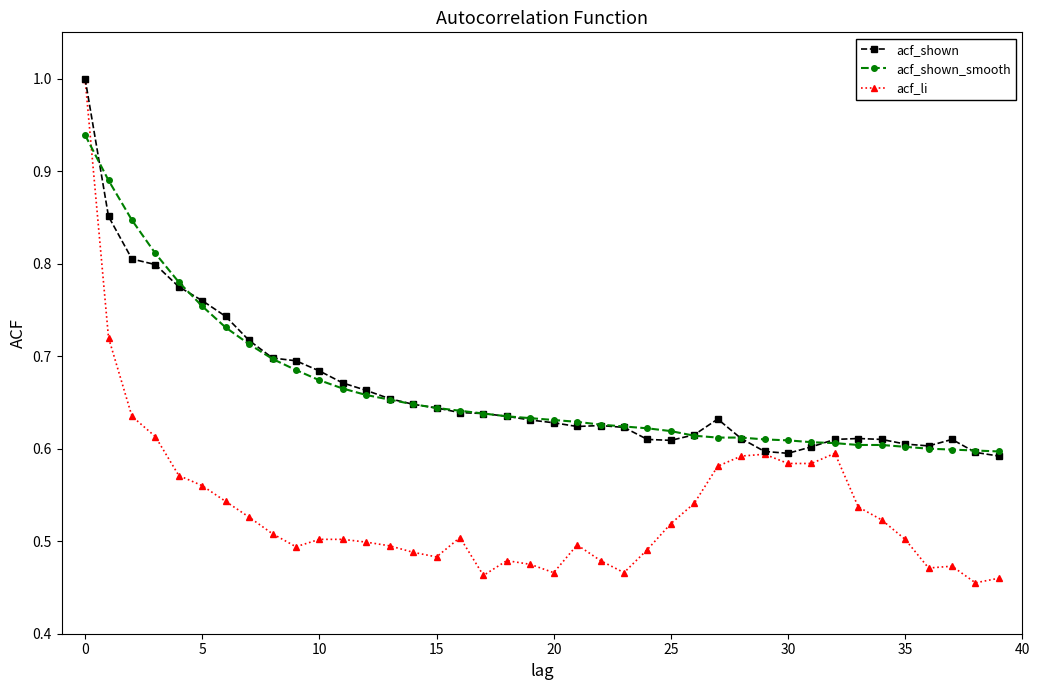

At how many categories does at least one series exceed 0?

40